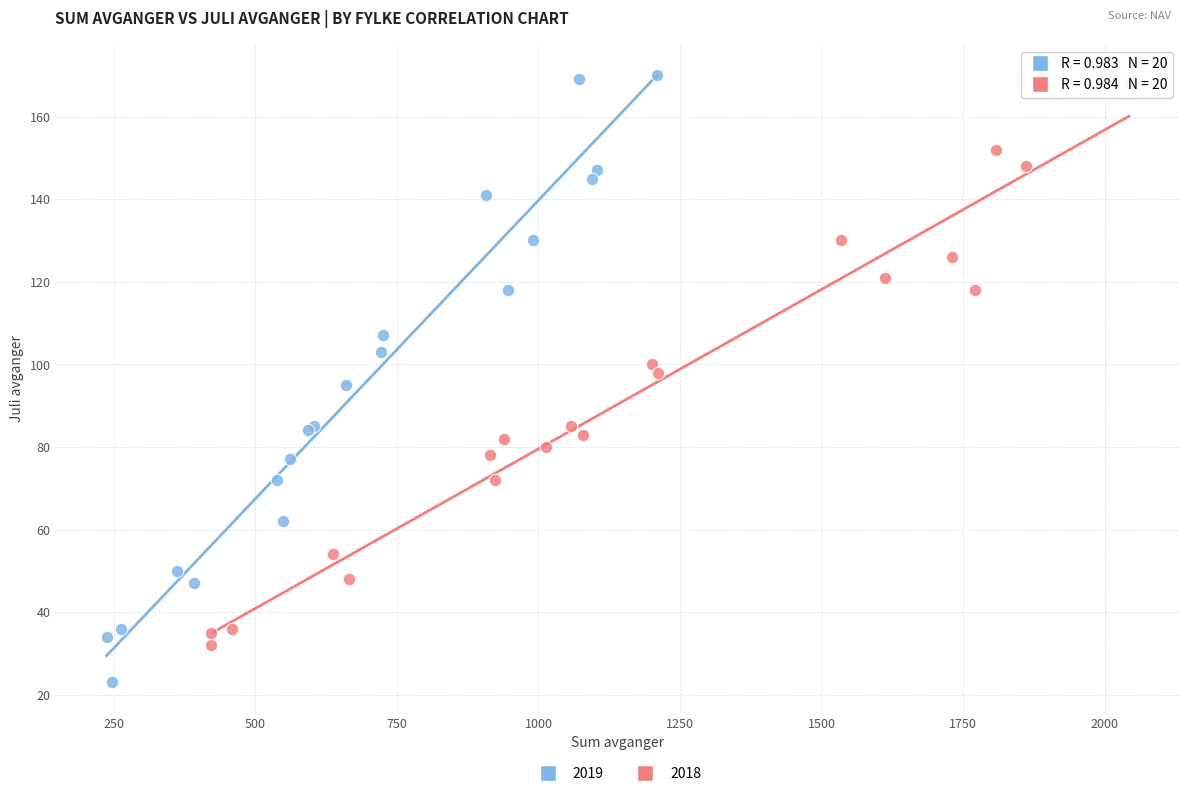

Which series reaches the minimum Y coordinate?

2019